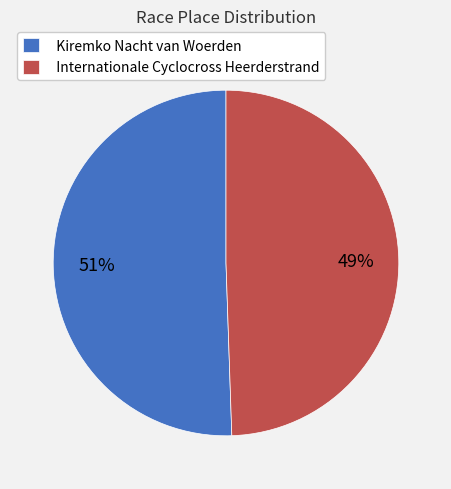

Combined, do Internationale Cyclocross Heerderstrand and Kiremko Nacht van Woerden account for over 50%?

Yes